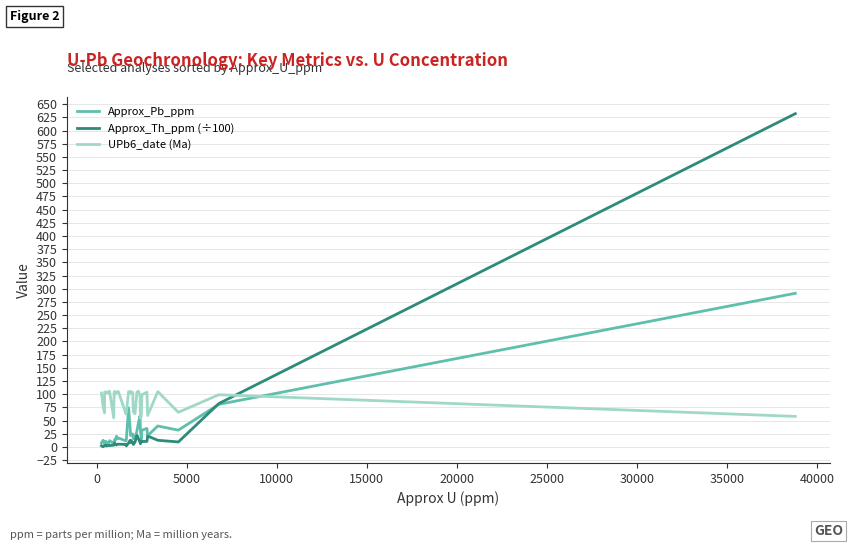

True or false: UPb6_date (Ma) has more than 2 points higher than both neighbors.

True